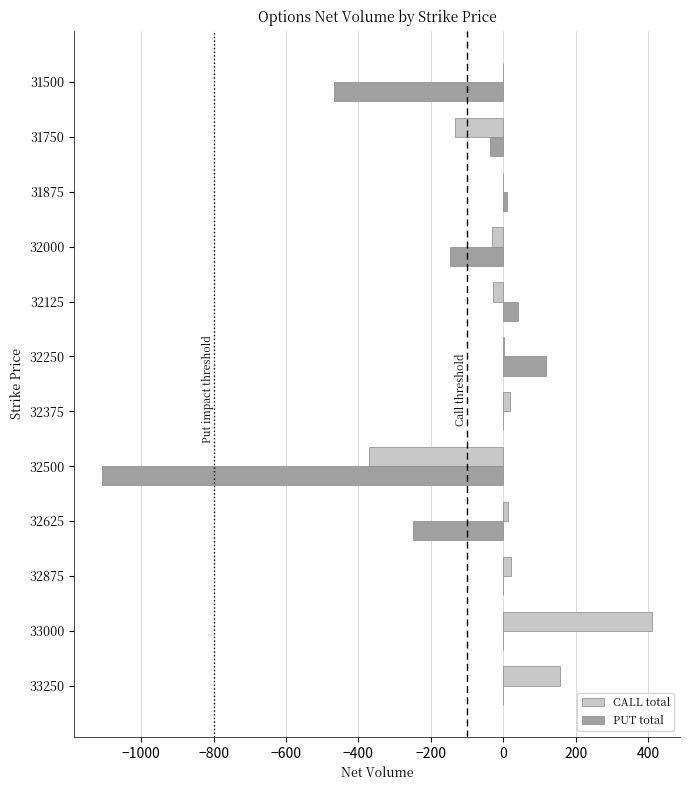

At which label is PUT total closest to -495?

31500